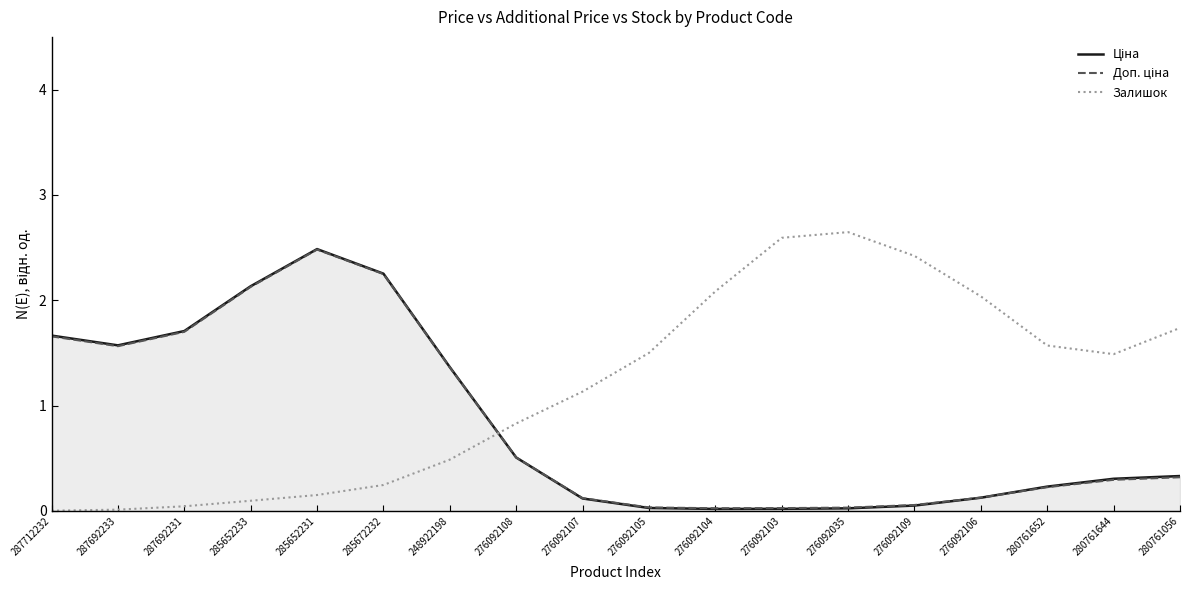

The value of Залишок at 276092103 is 2.6. True or false?

True